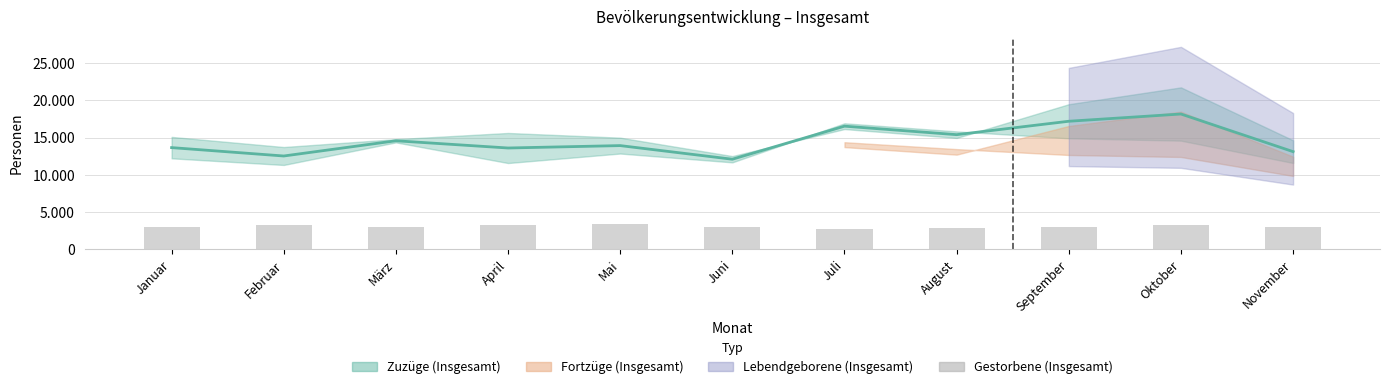

The chart shows a value of 1584 at Juni. True or false?

False